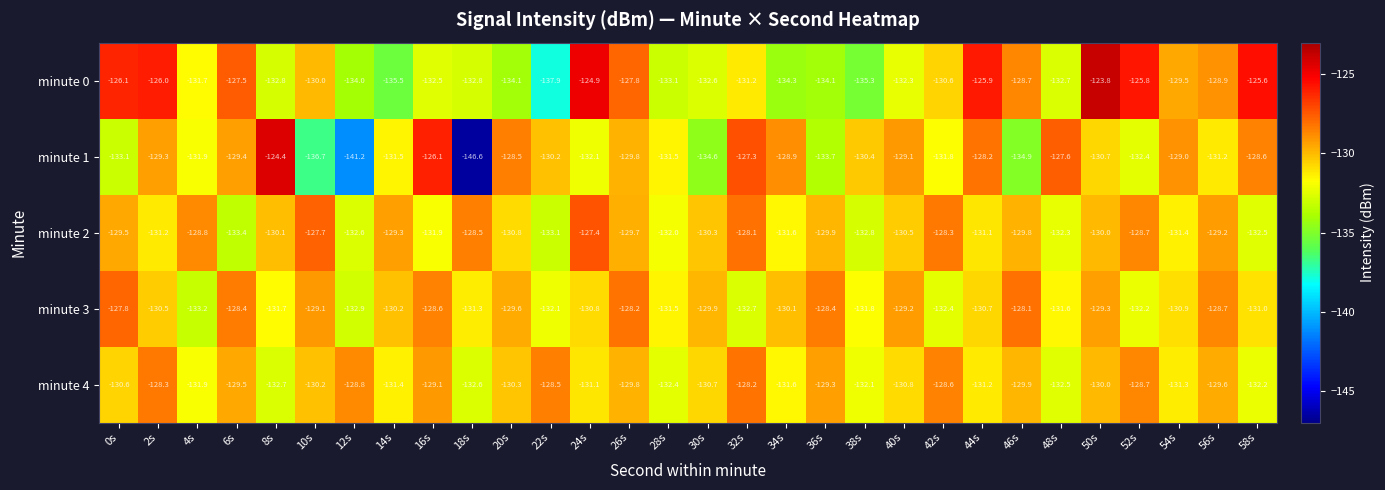

Is it true that minute 0 equals -80.3 at 18s?

False